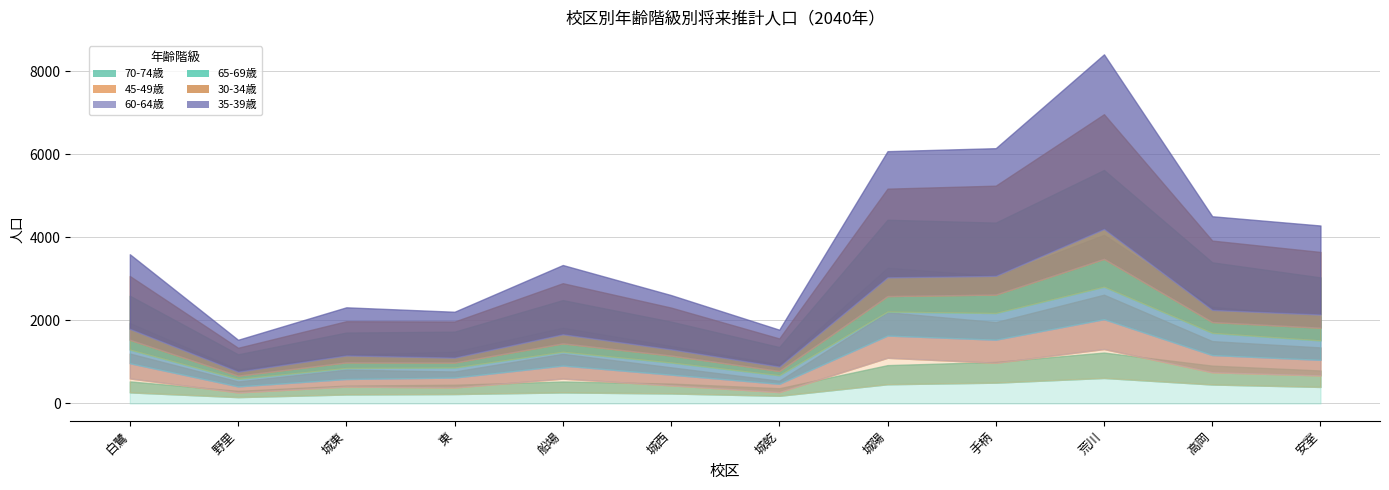

What is the difference between the highest and lowest values at 城西?

284